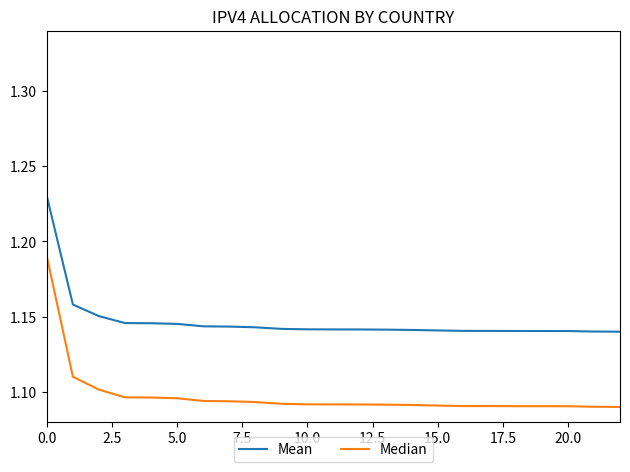

What is the difference between the maximum and minimum values in the Mean series?

0.1